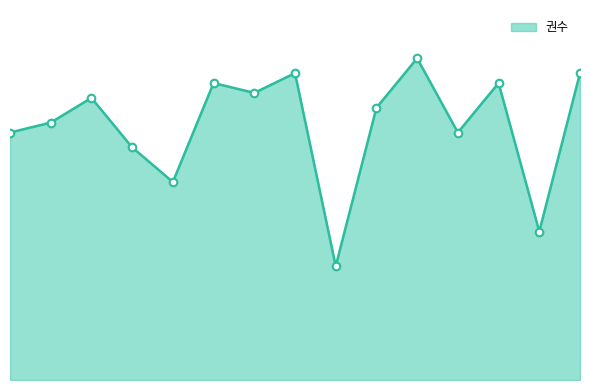

Does the chart have visible grid lines?

No